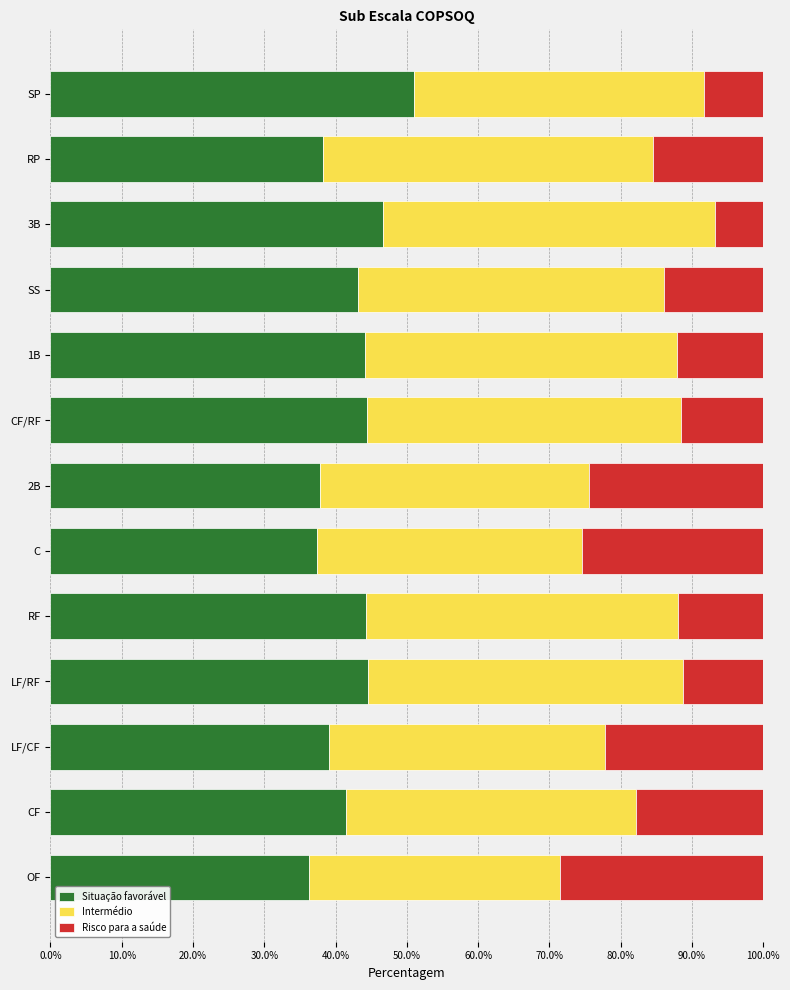

Is it true that Situação favorável equals 16.5 at CF/RF?

False